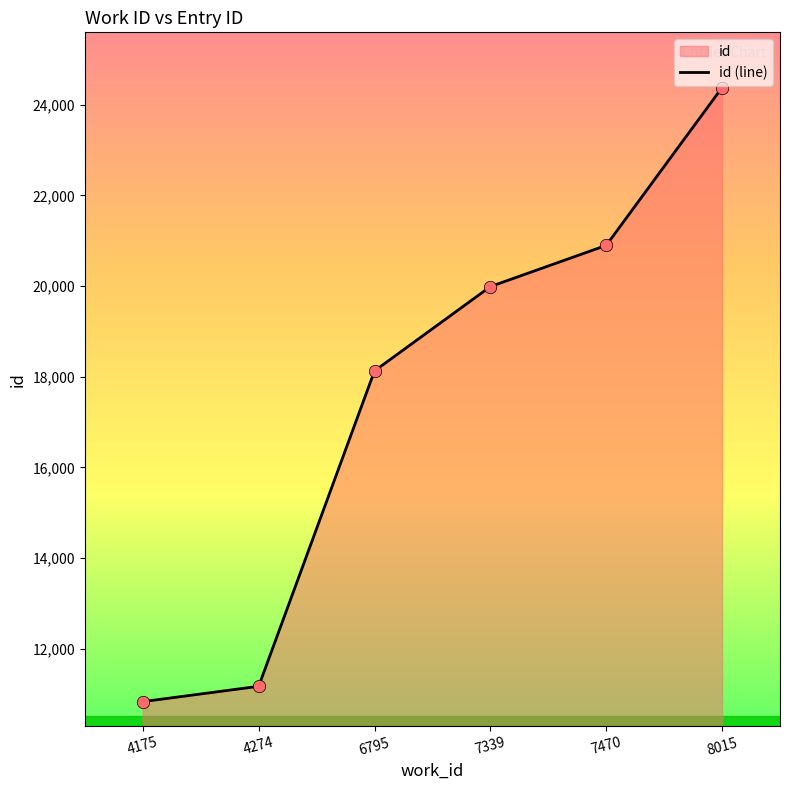

Between 4175 and 7339, which is larger?

7339